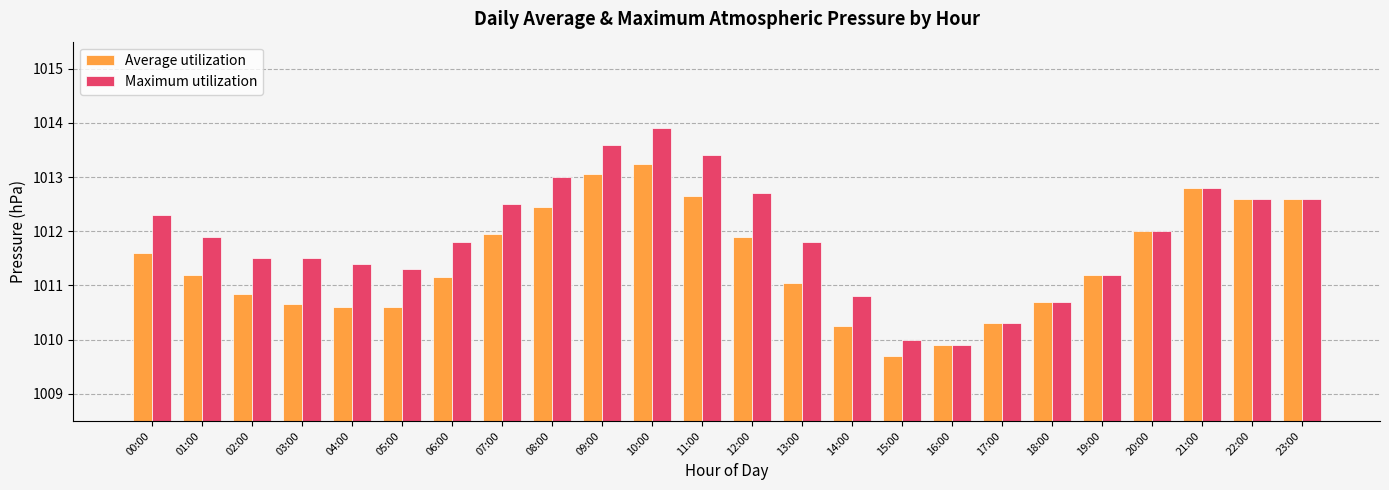

At which category is the sum across all series the highest?

10:00